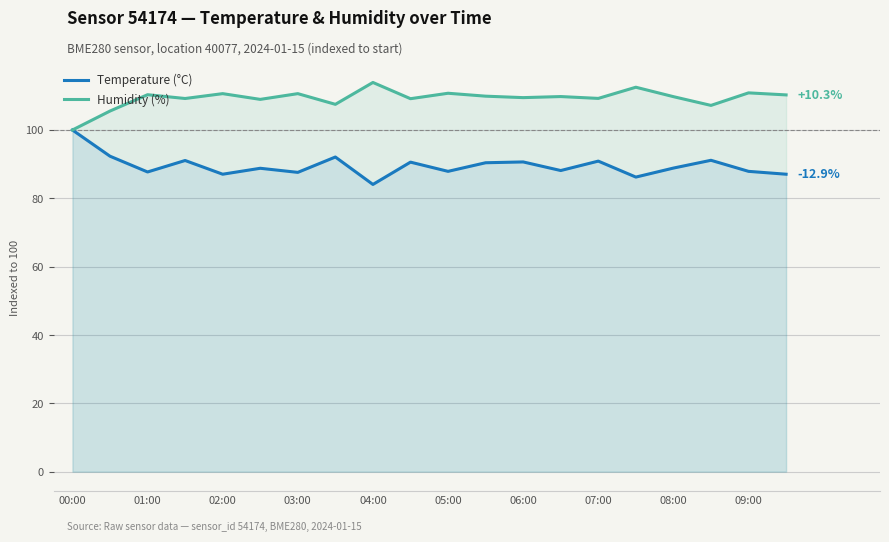

Does the chart display data point markers on the line(s)?

No